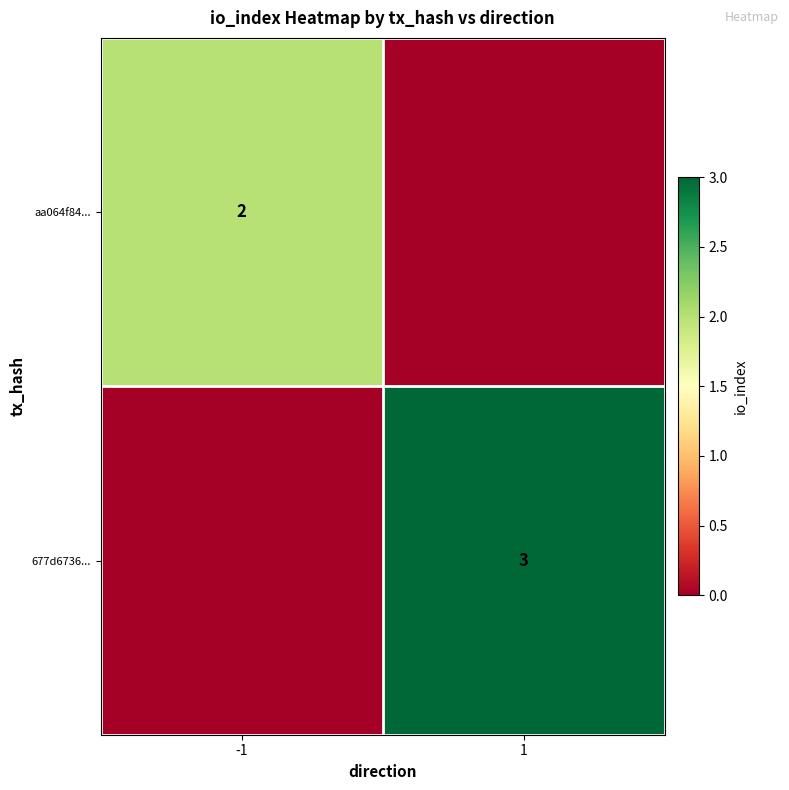

Is it true that aa064f84... equals 2 at -1?

True